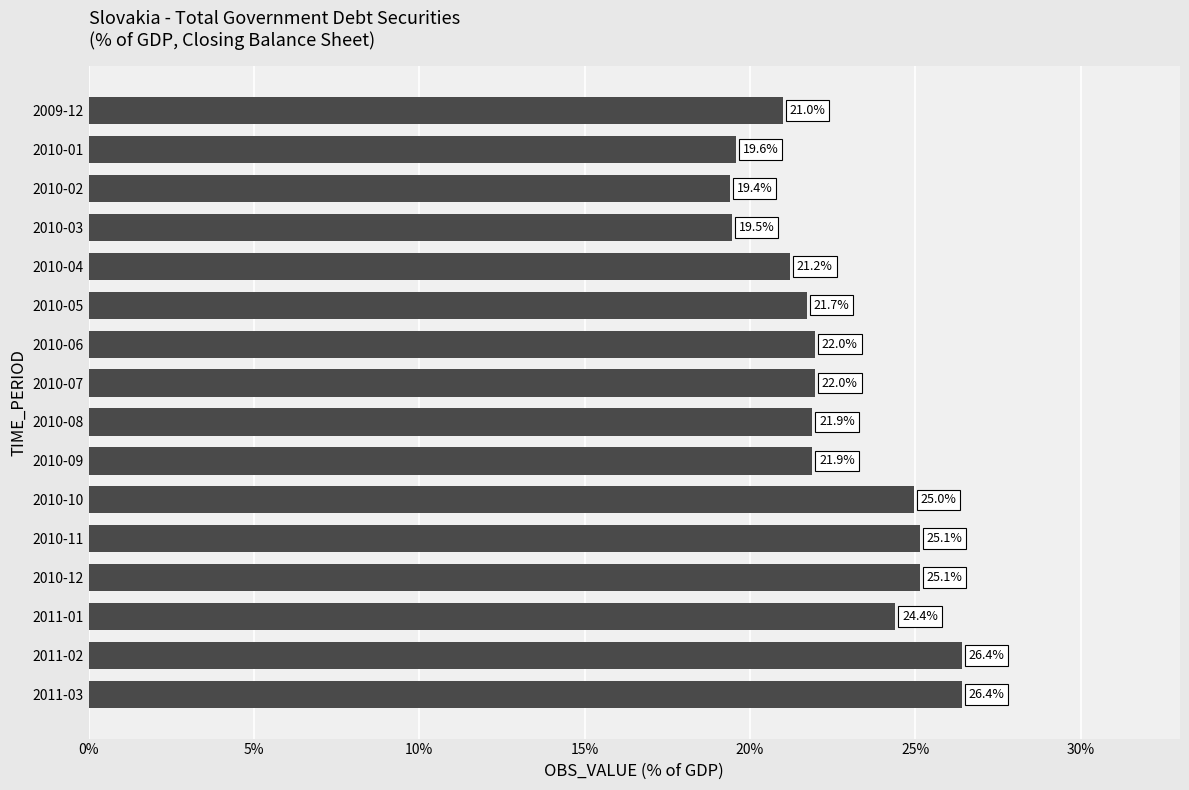

How many data points are less than 21?

4